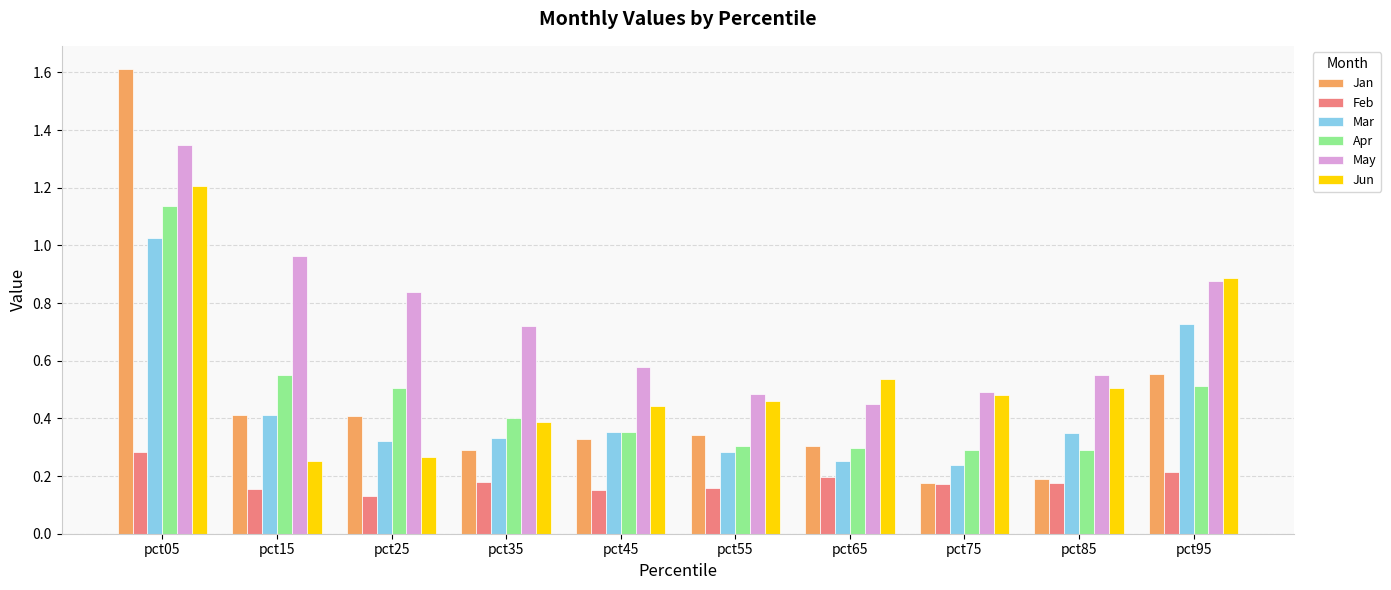

Count the Feb values in the range 0 to 1.

10